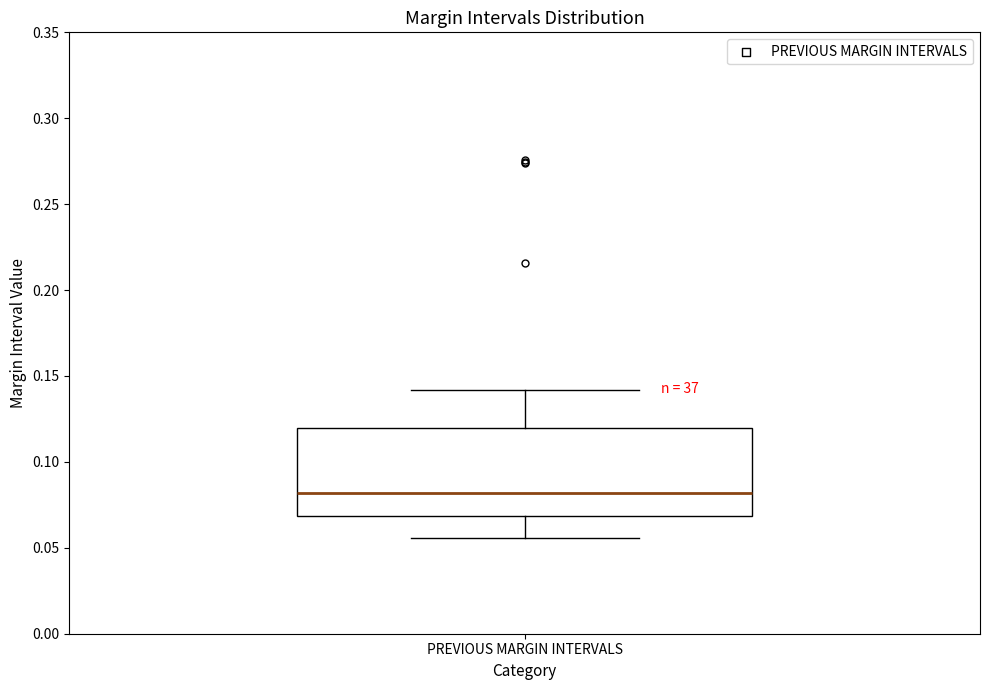

Transcribe this box plot: give where the median line is, the range the box spans, and where the two whiskers end, as read against the y-axis. The values are not printed on the chart, so give them approximately, as read against the axis.

median 0.080, box 0.070 to 0.120, whiskers 0.055 to 0.140